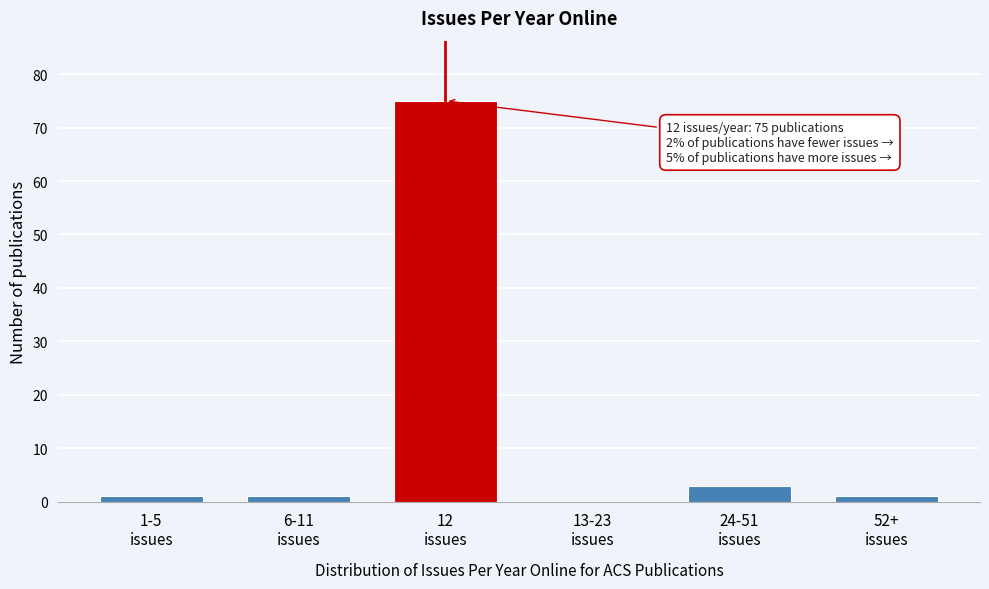

What is the greatest value displayed?

75